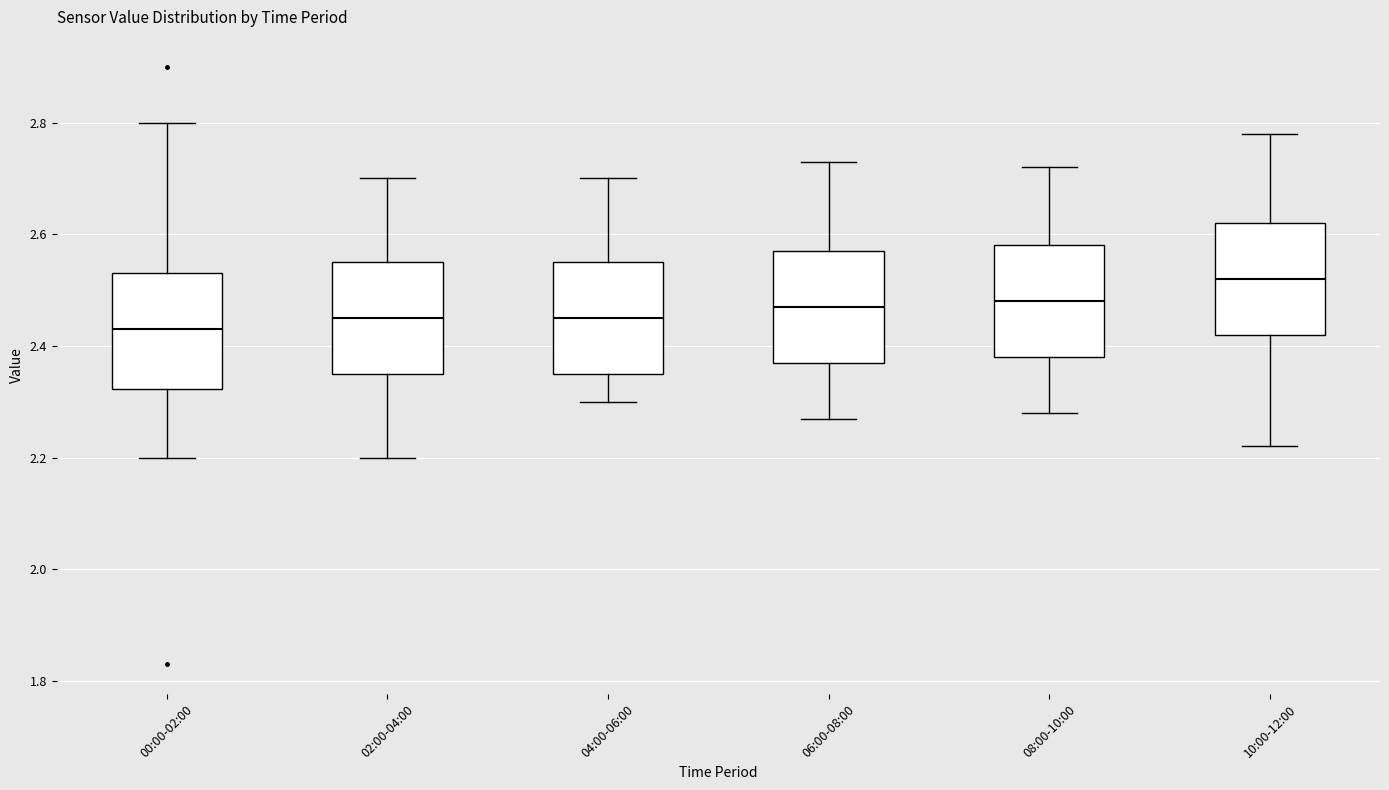

Reading left to right, transcribe this box plot: for each box, give where its median line is, the range the box spans, and where its two whiskers end, as read against the y-axis. The values are not printed on the chart, so give them approximately, as read against the axis.

00:00-02:00: median 2.44, box 2.32 to 2.54, whiskers 2.20 to 2.80
02:00-04:00: median 2.46, box 2.36 to 2.56, whiskers 2.20 to 2.70
04:00-06:00: median 2.46, box 2.36 to 2.56, whiskers 2.30 to 2.70
06:00-08:00: median 2.48, box 2.38 to 2.58, whiskers 2.28 to 2.74
08:00-10:00: median 2.48, box 2.38 to 2.58, whiskers 2.28 to 2.72
10:00-12:00: median 2.52, box 2.42 to 2.62, whiskers 2.22 to 2.78